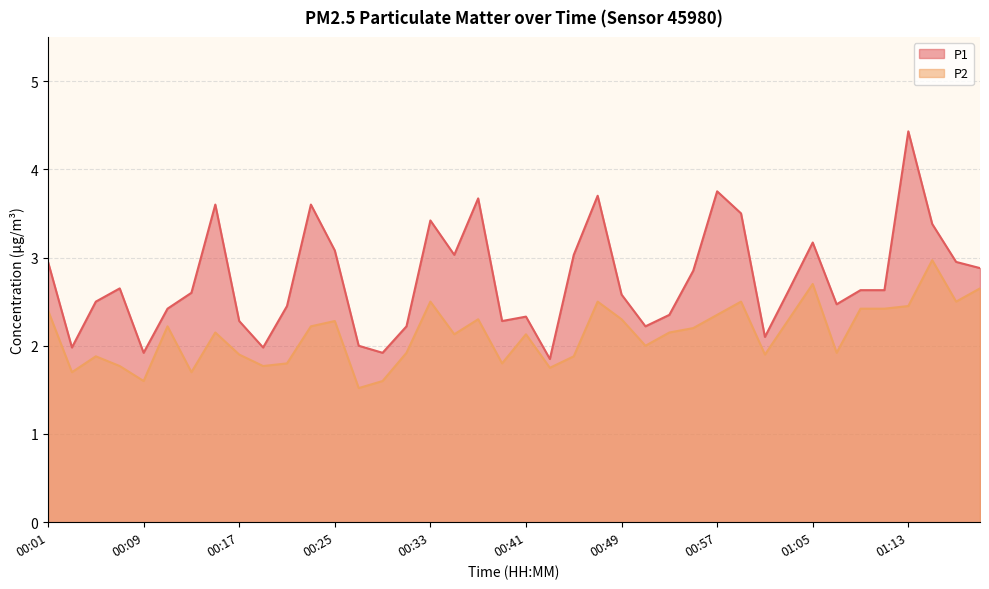

What is the label of the 6th point from the right?

01:09